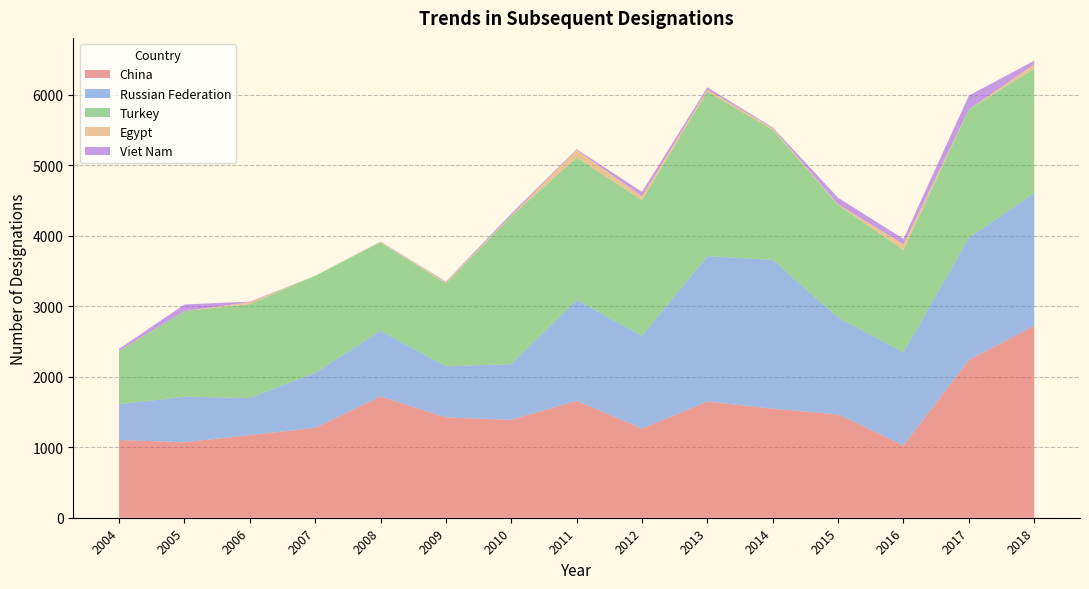

Reading left to right, extract all data points from this chart.

China: 2004=1101	2005=1071	2006=1171	2007=1274	2008=1720	2009=1422	2010=1388	2011=1658	2012=1263	2013=1647	2014=1545	2015=1465	2016=1025	2017=2236	2018=2723
Russian Federation: 2004=508	2005=646	2006=526	2007=780	2008=930	2009=724	2010=790	2011=1430	2012=1315	2013=2062	2014=2111	2015=1372	2016=1320	2017=1733	2018=1882
Turkey: 2004=753	2005=1211	2006=1331	2007=1375	2008=1253	2009=1172	2010=2097	2011=2017	2012=1924	2013=2333	2014=1842	2015=1596	2016=1451	2017=1818	2018=1761
Egypt: 2004=5	2005=1	2006=29	2007=0	2008=9	2009=22	2010=11	2011=110	2012=57	2013=29	2014=26	2015=10	2016=82	2017=1	2018=63
Viet Nam: 2004=26	2005=94	2006=7	2007=0	2008=4	2009=8	2010=25	2011=10	2012=61	2013=31	2014=9	2015=93	2016=75	2017=197	2018=50